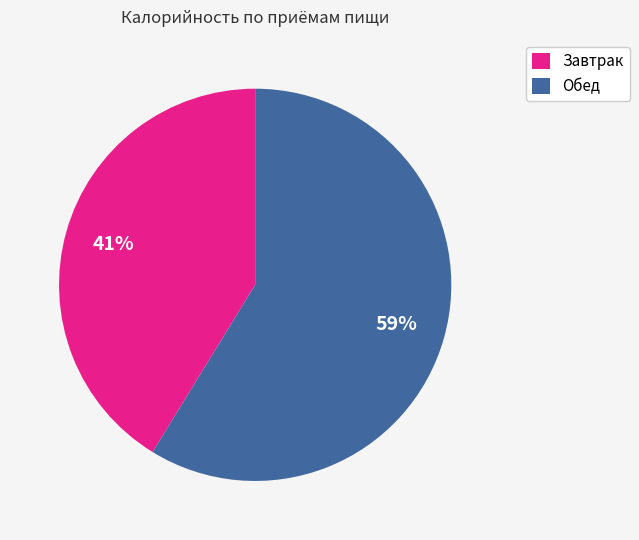

Rank the categories by value from lowest to highest.

Завтрак, Обед